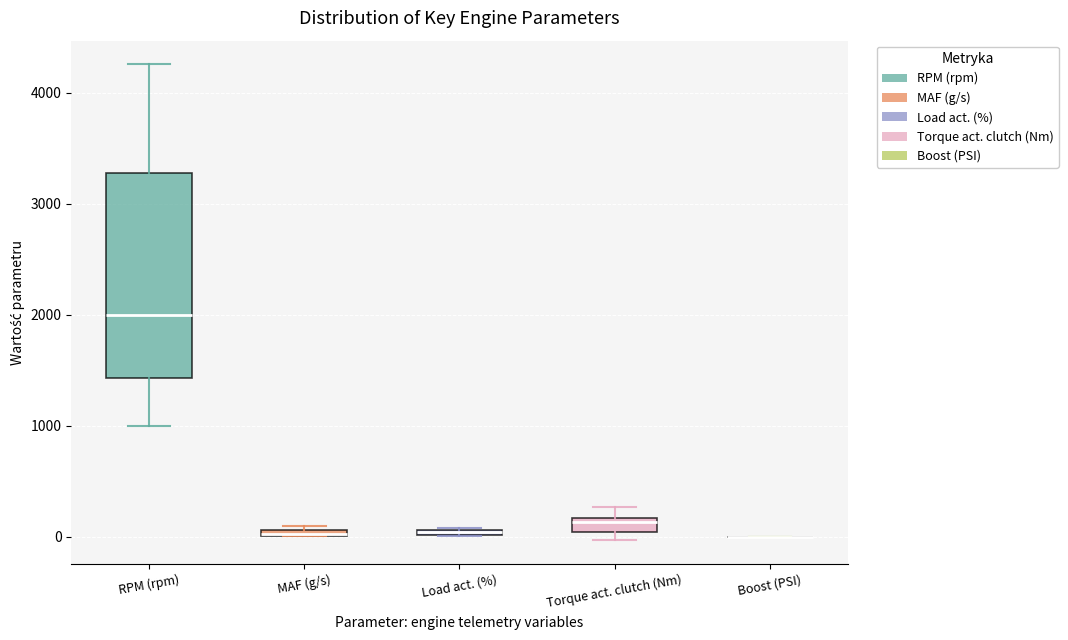

Where is the upper edge of the box for Load act. (%) on the y-axis? The values are not printed on the chart, so give them approximately, as read against the axis.

100